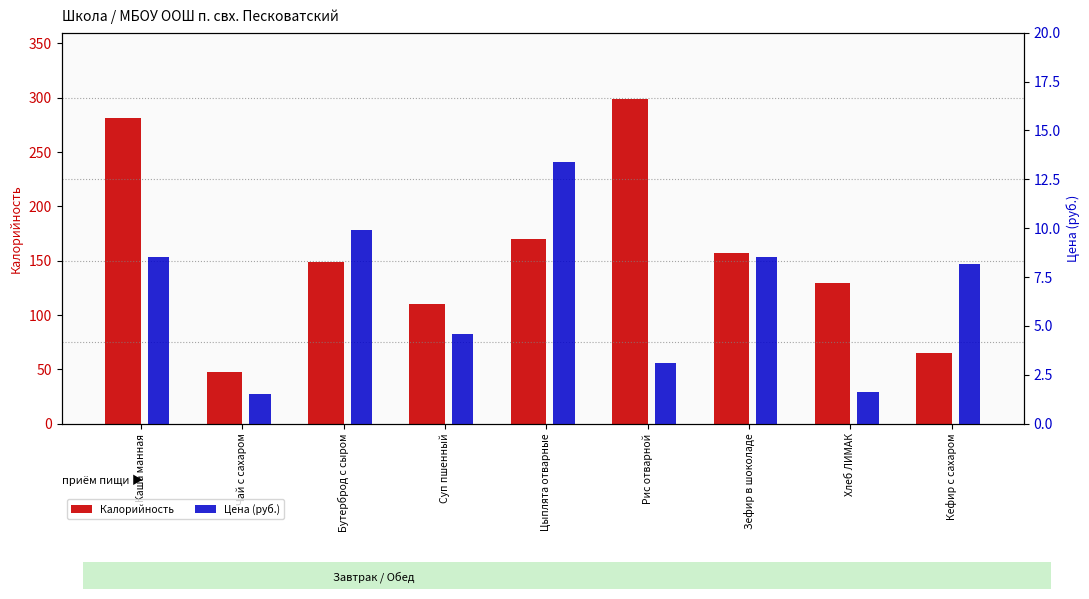

Is the value of Цена (руб.) at Чай с сахаром greater than the value of Калорийность at Кефир с сахаром?

No